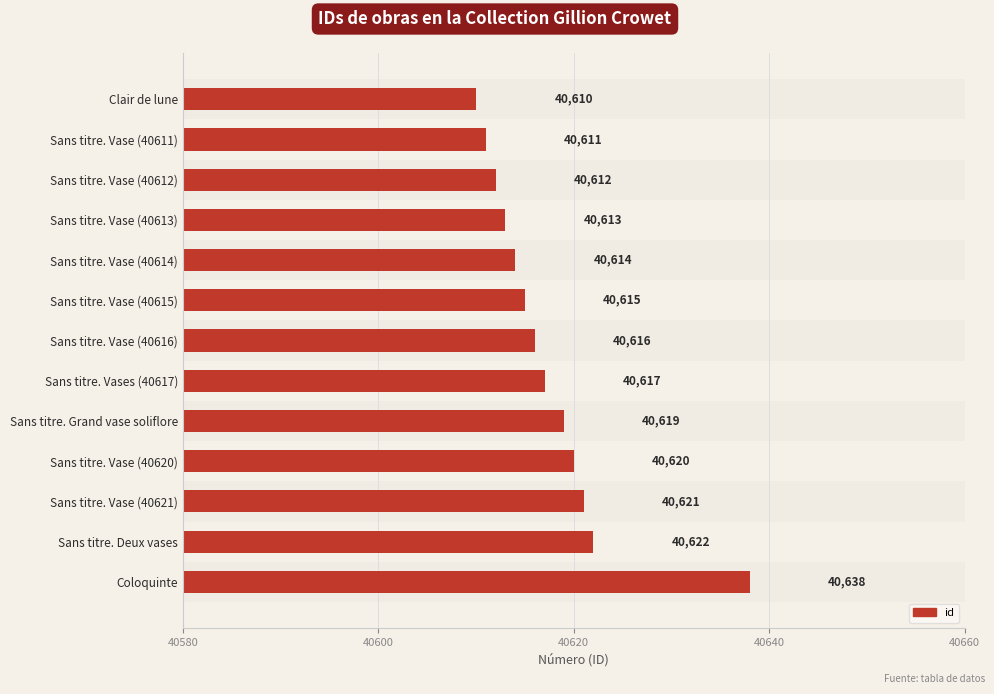

The value at Clair de lune is 21730. True or false?

False